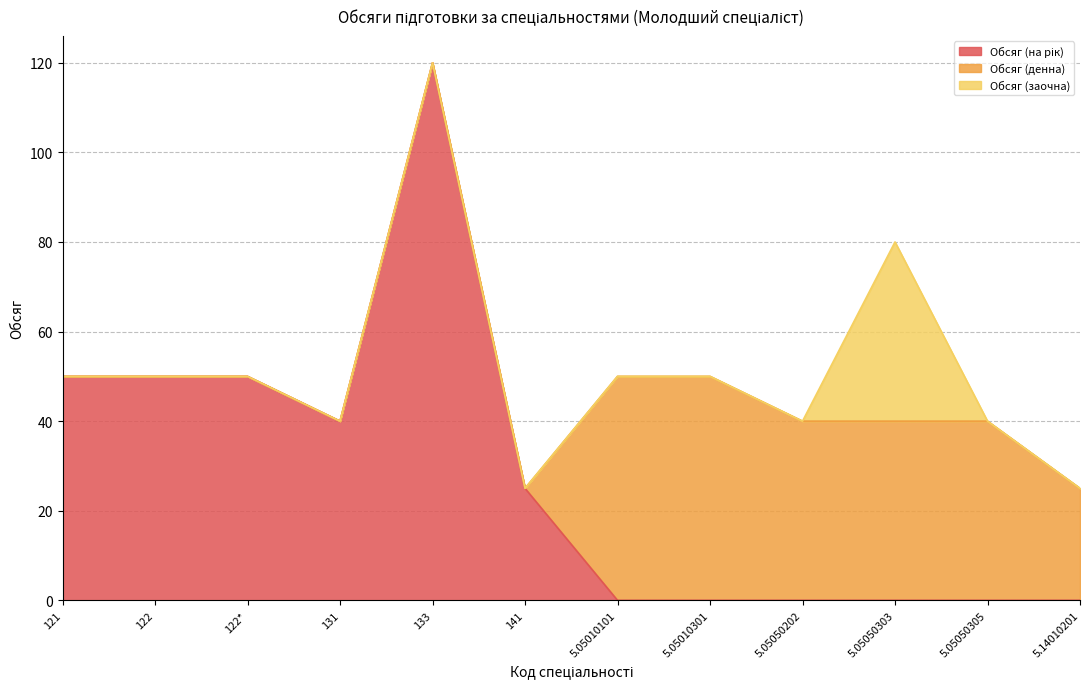

Which series has the largest total across all categories?

Обсяг (на рік)